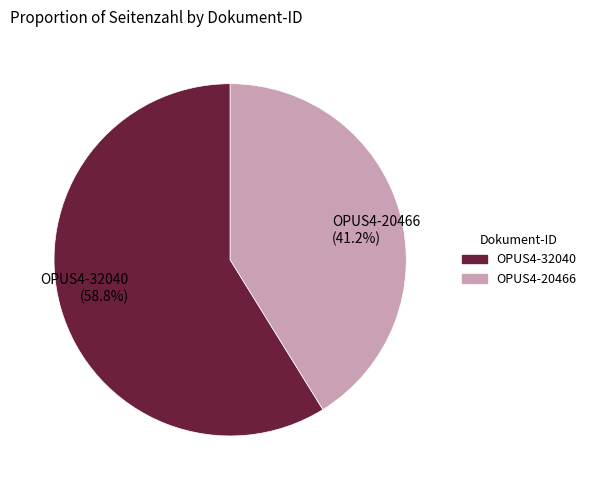

True or false: OPUS4-20466 accounts for 27% of the total.

False